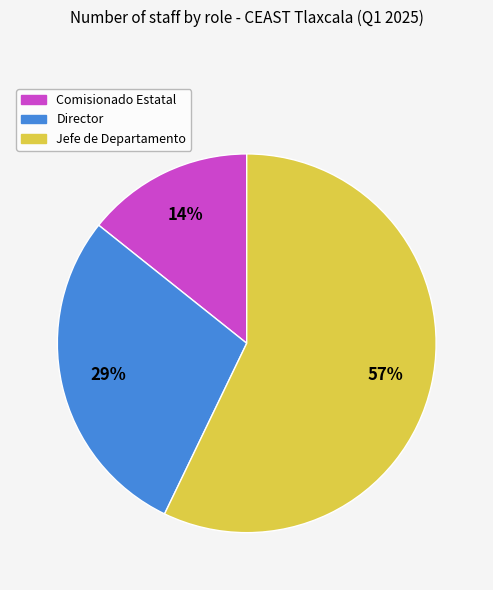

Is there any slice that represents more than half of the pie?

Yes